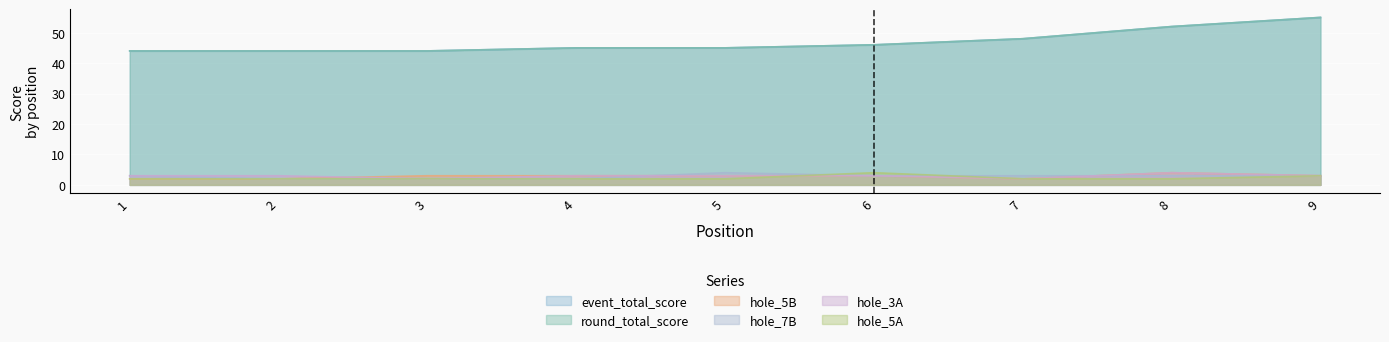

How many lines are shown in the chart?

6